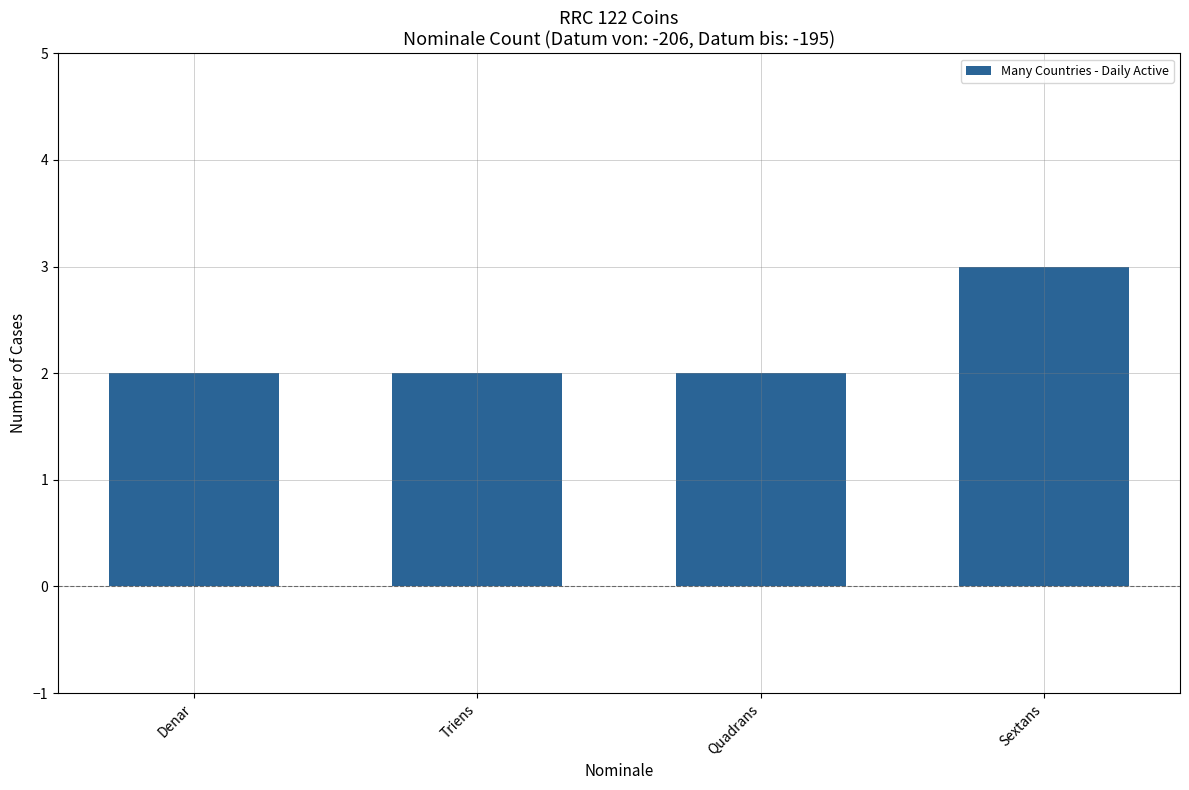

What is the maximum value shown in the chart?

3